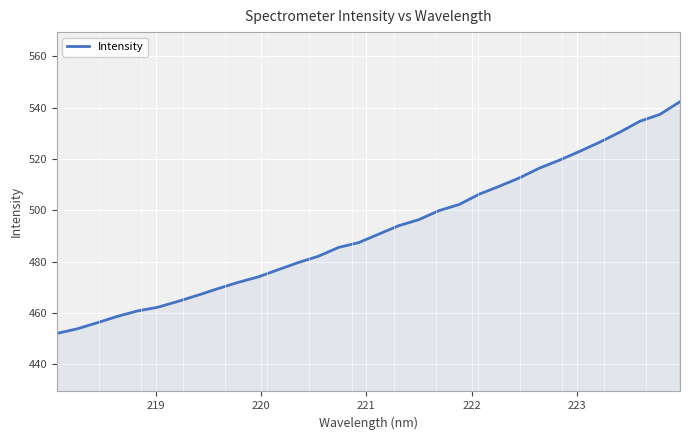

What is the difference between the maximum and minimum values?

90.2